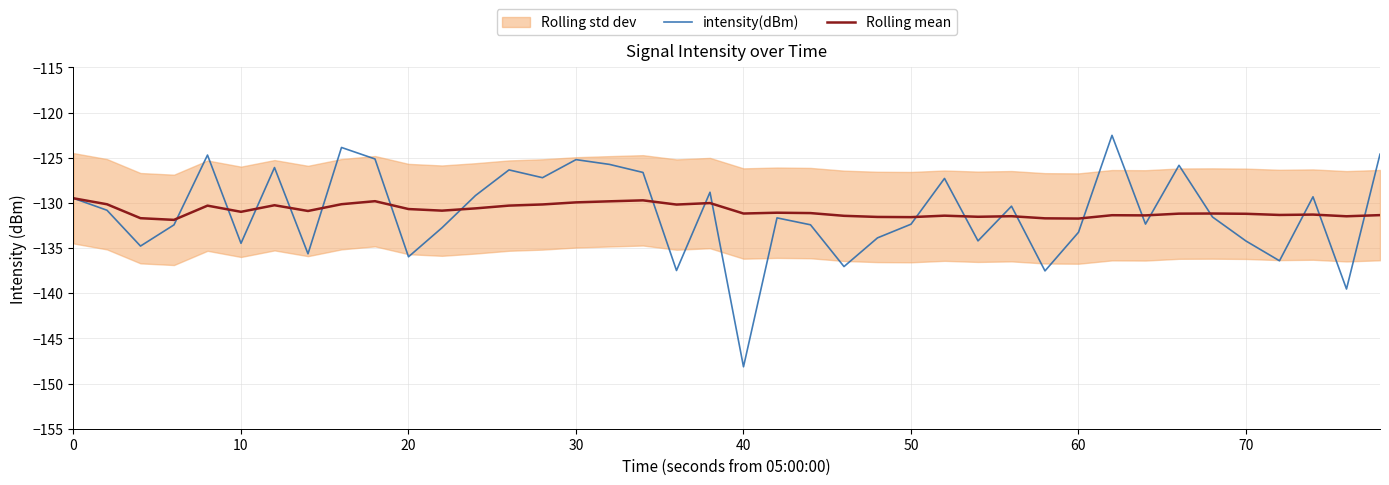

List the series in order of their peak value, lowest first.

Rolling mean, intensity(dBm)